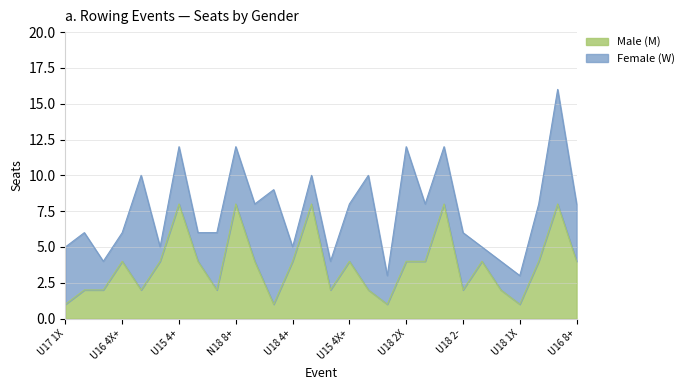

What is the maximum value shown in the chart?

8